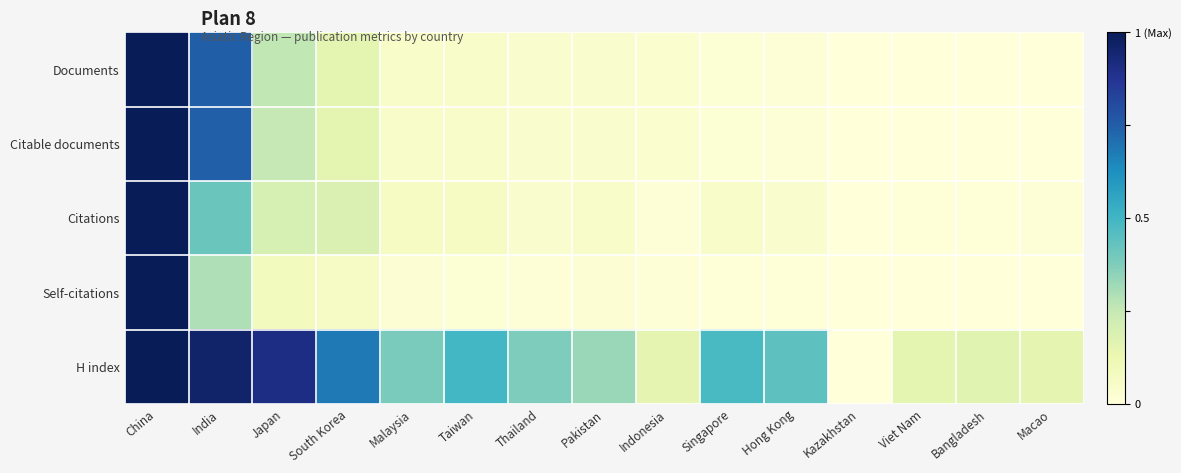

How many categories are shown in the chart?

15